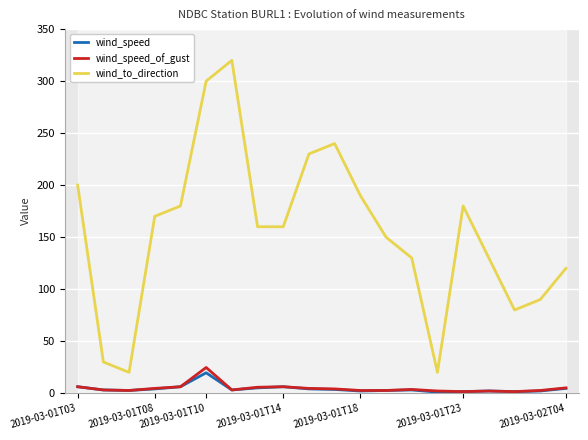

What is the minimum value shown in the chart?

1.0